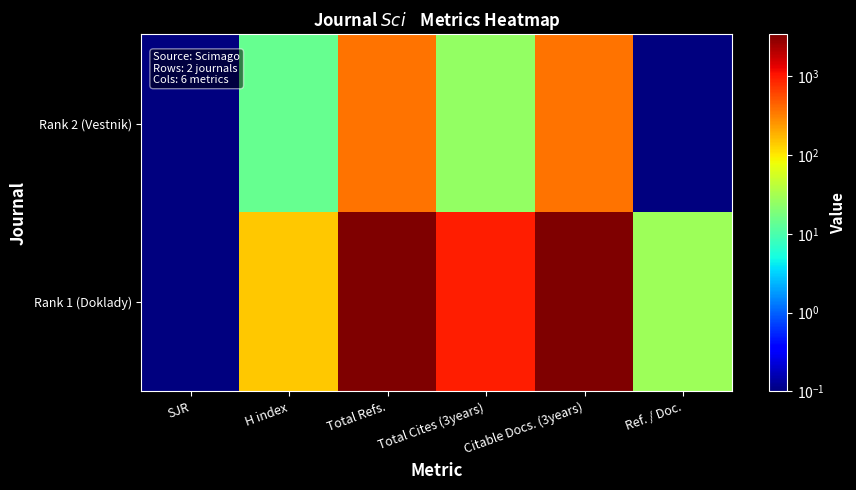

Which series has the largest range (max minus min)?

Rank 1 (Doklady)